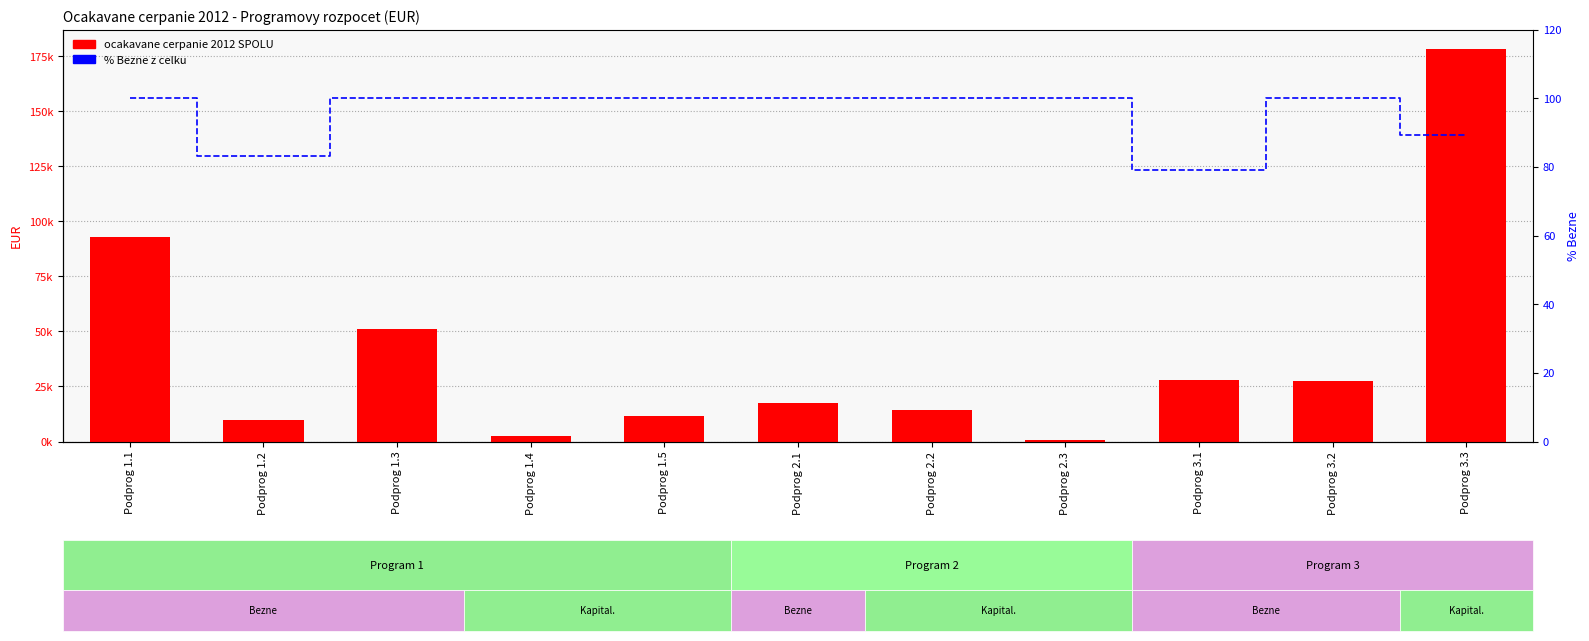

Reading left to right, extract all data points from this chart.

ocakavane cerpanie 2012 SPOLU: Podprog 1.1=92823.3	Podprog 1.2=9763.4	Podprog 1.3=51038.5	Podprog 1.4=2300.0	Podprog 1.5=11821.5	Podprog 2.1=17531.3	Podprog 2.2=14469.8	Podprog 2.3=780.0	Podprog 3.1=27814.7	Podprog 3.2=27507.8	Podprog 3.3=178249.2
% Bezne: Podprog 1.1=100.0	Podprog 1.2=83.0	Podprog 1.3=100.0	Podprog 1.4=100.0	Podprog 1.5=100.0	Podprog 2.1=100.0	Podprog 2.2=100.0	Podprog 2.3=100.0	Podprog 3.1=79.2	Podprog 3.2=100.0	Podprog 3.3=89.2